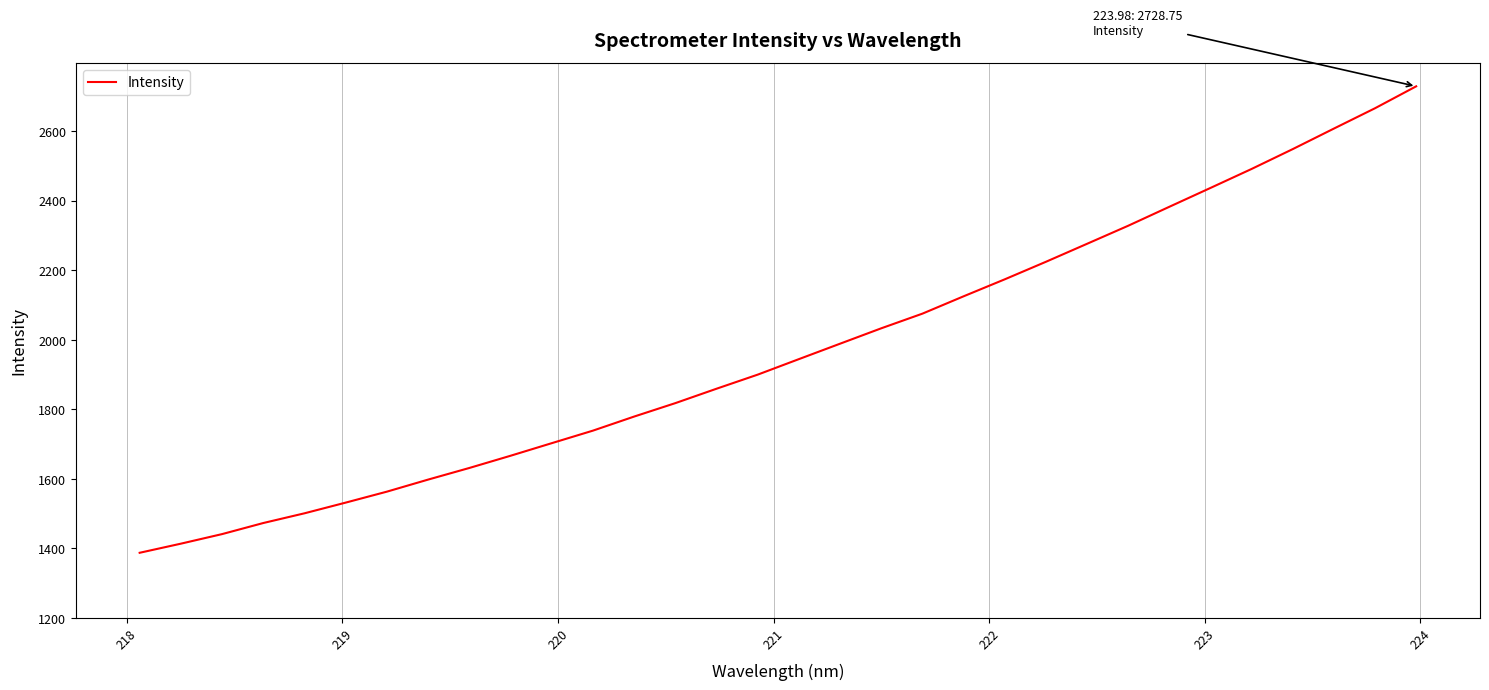

What is the greatest value displayed?

2728.7